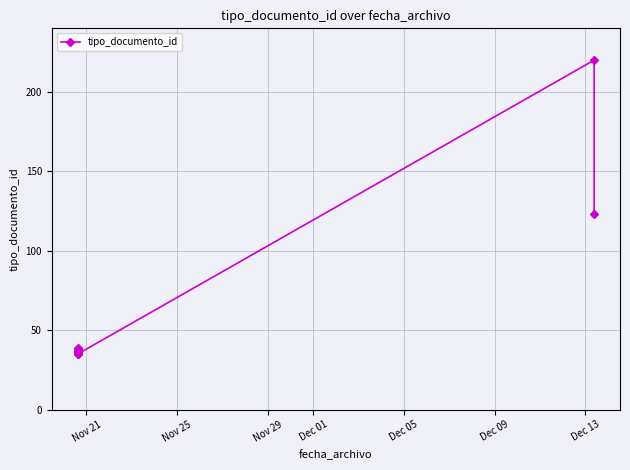

Is this an area chart (filled region under the line)?

No